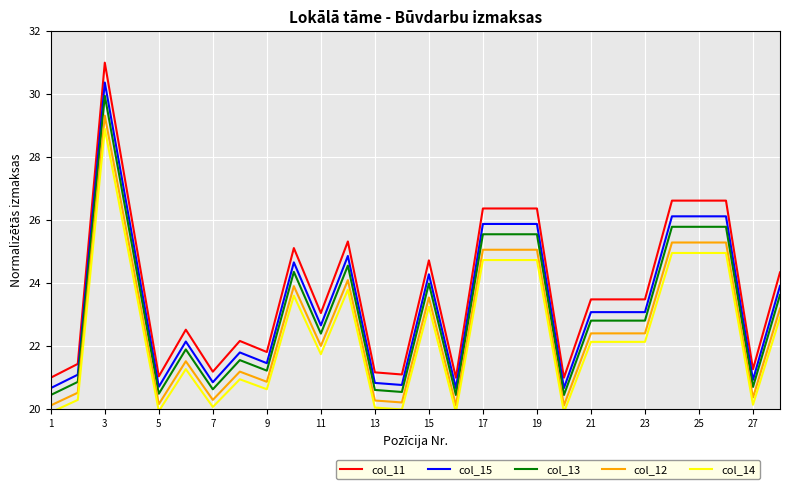

What is the sum of all col_14 values?

627.2